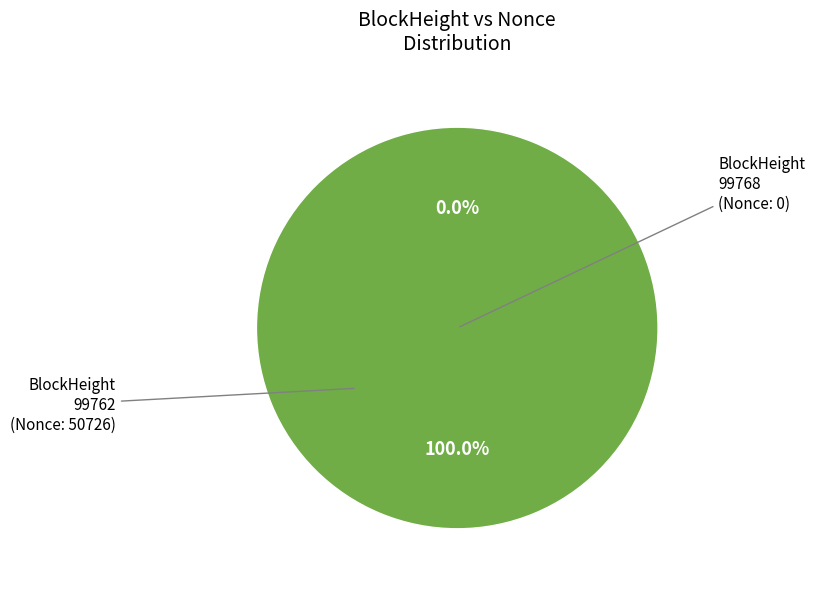

The 99762 slice represents 93% of the pie. True or false?

False